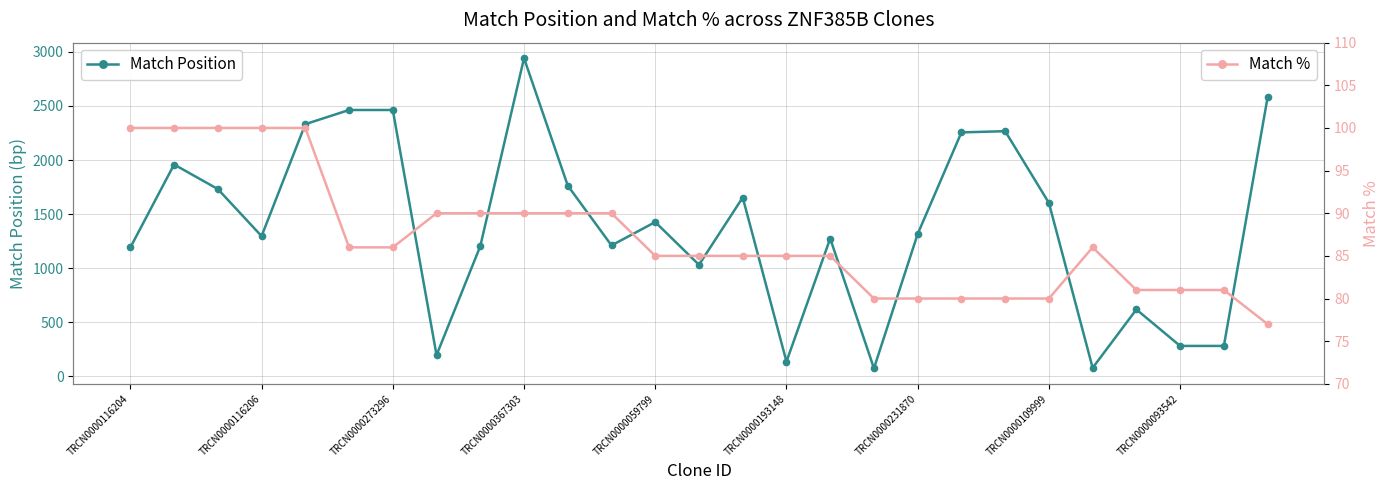

Rank the series by their maximum value, from highest to lowest.

Match Position, Match %